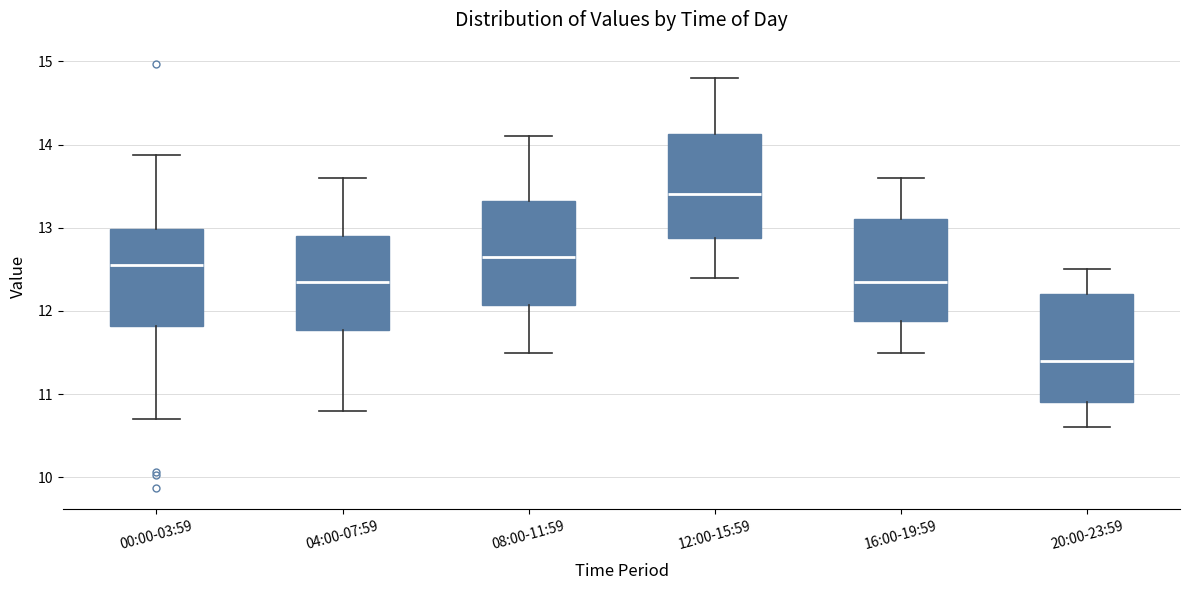

Reading left to right, transcribe this box plot: for each box, give where its median line is, the range the box spans, and where its two whiskers end, as read against the y-axis. The values are not printed on the chart, so give them approximately, as read against the axis.

00:00-03:59: median 12.6, box 11.8 to 13.0, whiskers 10.7 to 13.9
04:00-07:59: median 12.4, box 11.8 to 12.9, whiskers 10.8 to 13.6
08:00-11:59: median 12.7, box 12.1 to 13.3, whiskers 11.5 to 14.1
12:00-15:59: median 13.4, box 12.9 to 14.1, whiskers 12.4 to 14.8
16:00-19:59: median 12.4, box 11.9 to 13.1, whiskers 11.5 to 13.6
20:00-23:59: median 11.4, box 10.9 to 12.2, whiskers 10.6 to 12.5